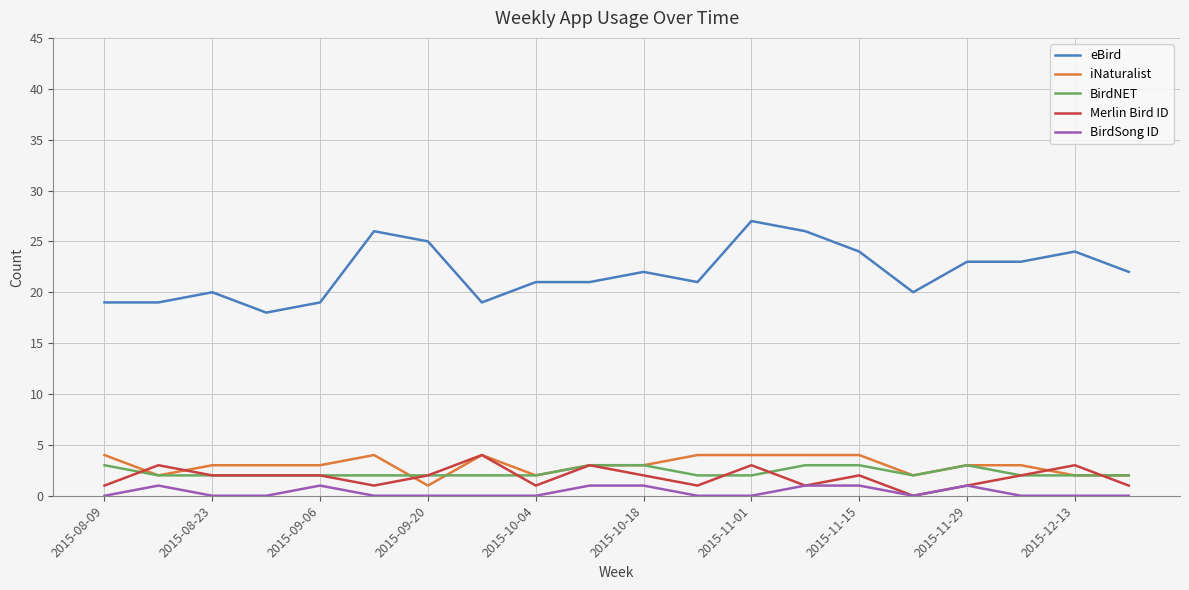

Which series has the largest total across all categories?

eBird